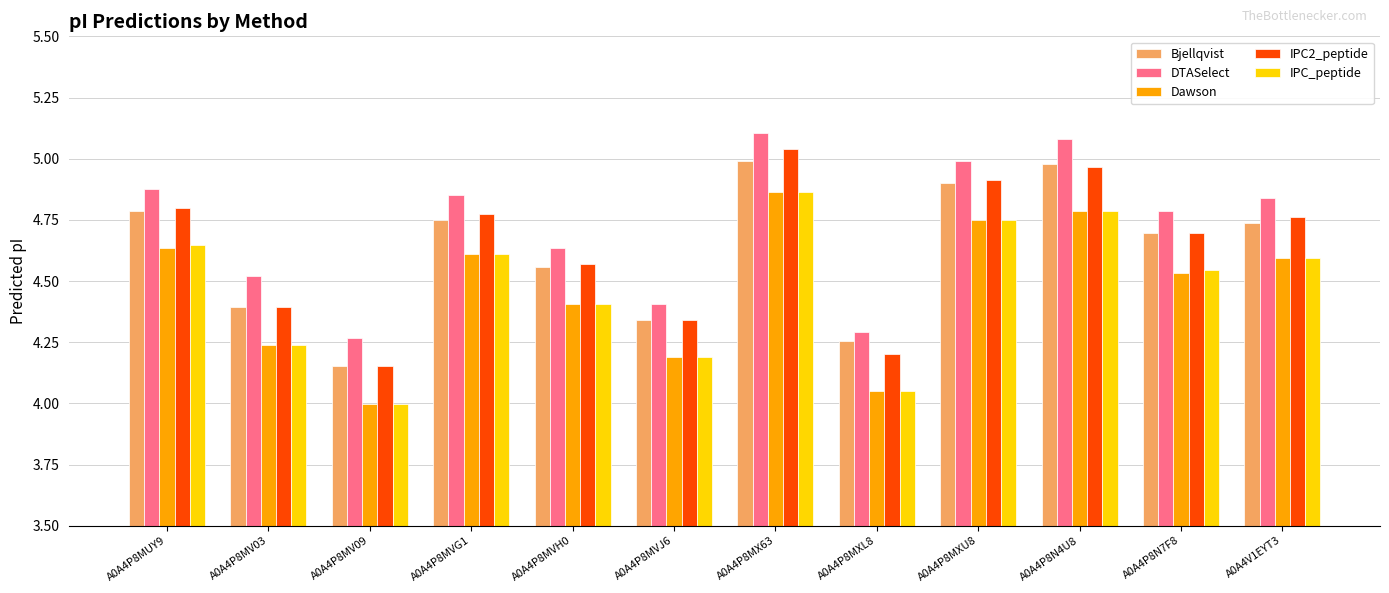

What position from the right is A0A4V1EYT3?

1